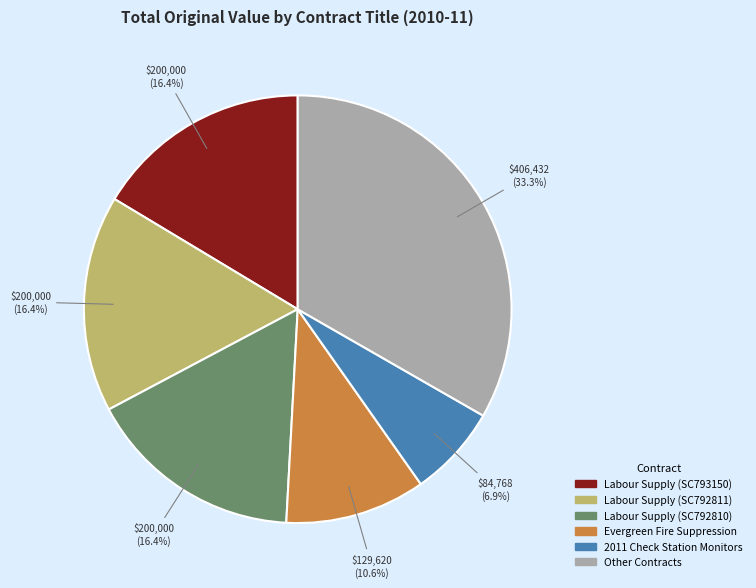

Which category has the biggest portion of the pie?

Other Contracts